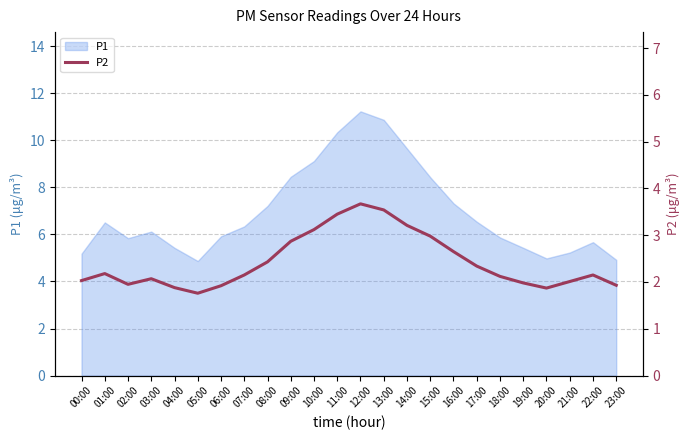

The chart shows a value of 2.9 at 05:00. True or false?

False